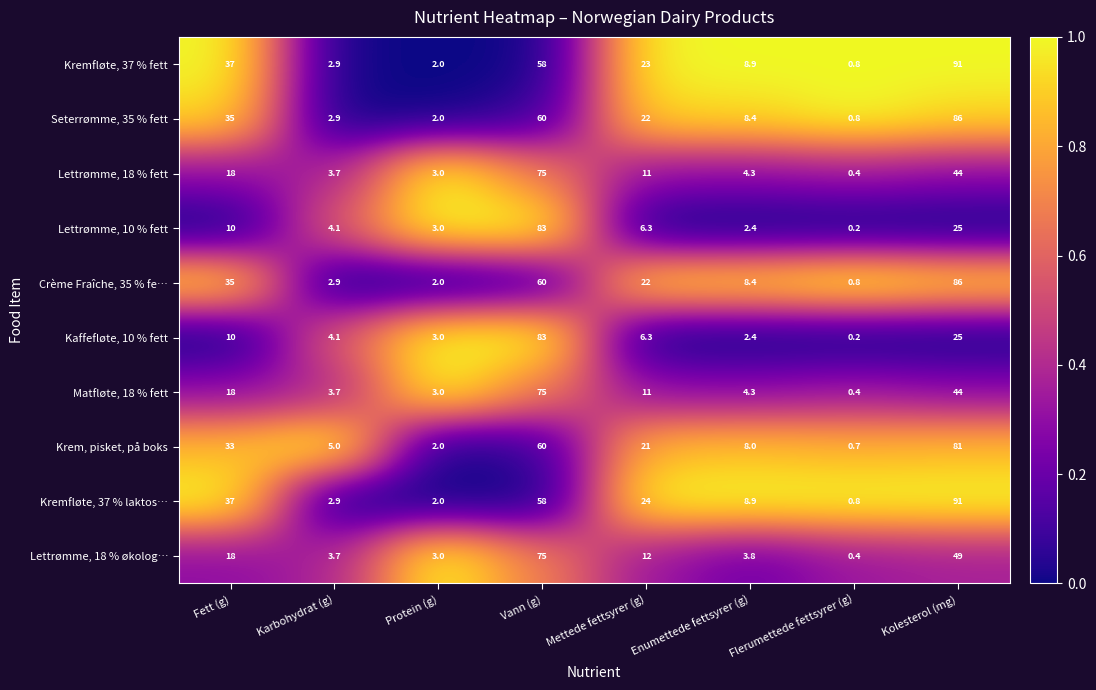

What is the average value of the Krem, pisket, på boks series?

26.3